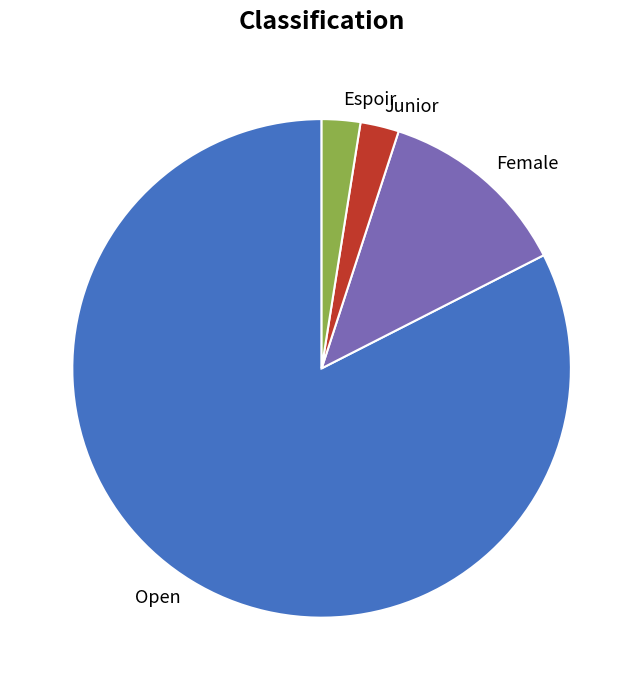

Do Female and Open together represent more than half of the pie?

Yes